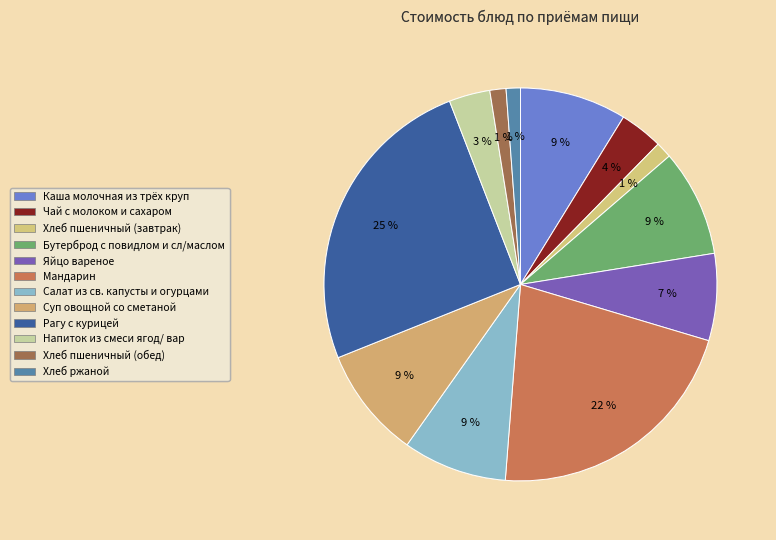

Is there any slice that represents more than half of the pie?

No